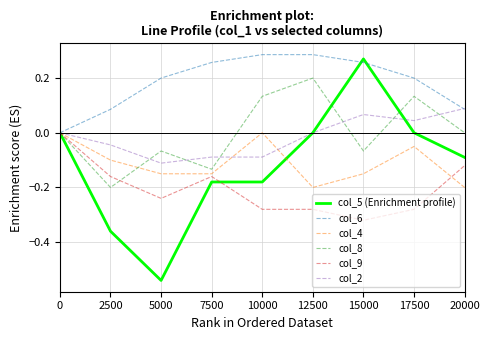

How many lines are shown in the chart?

6